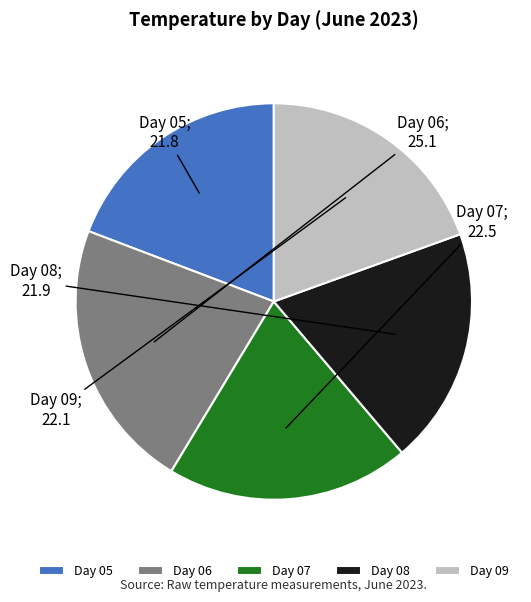

What is the ratio of the value at Day 05 to the value at Day 09?

1.0